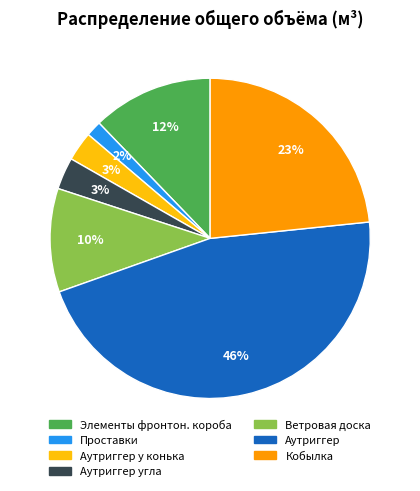

To the nearest percent, what is the average slice percentage?

14%